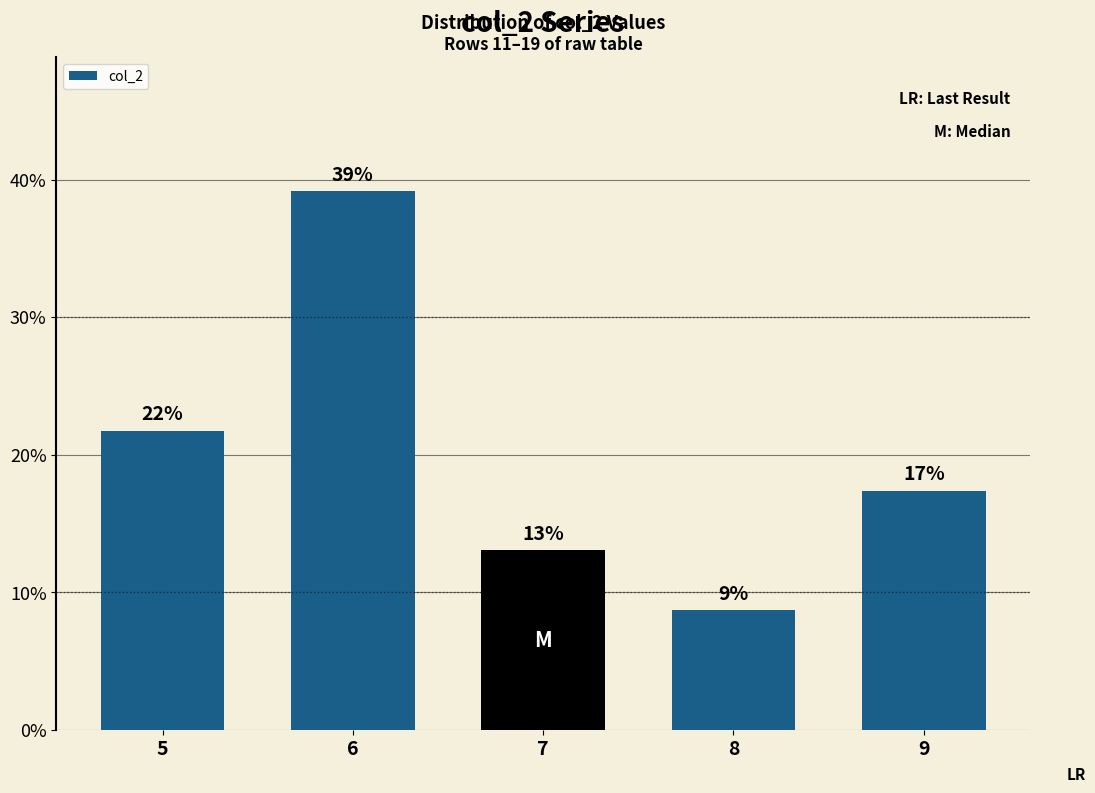

Does the chart contain any negative values?

No